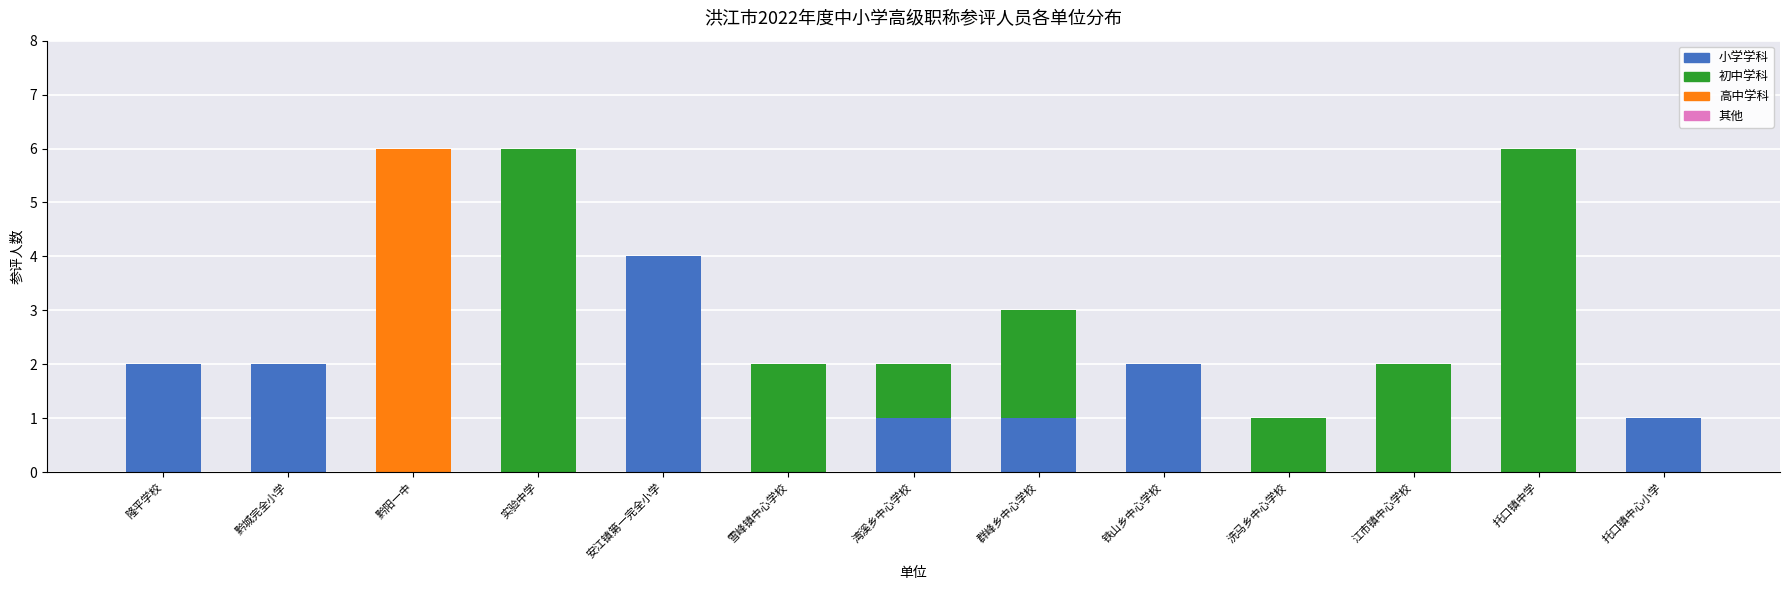

Is it true that 小学学科 equals -3 at 江市镇中心学校?

False